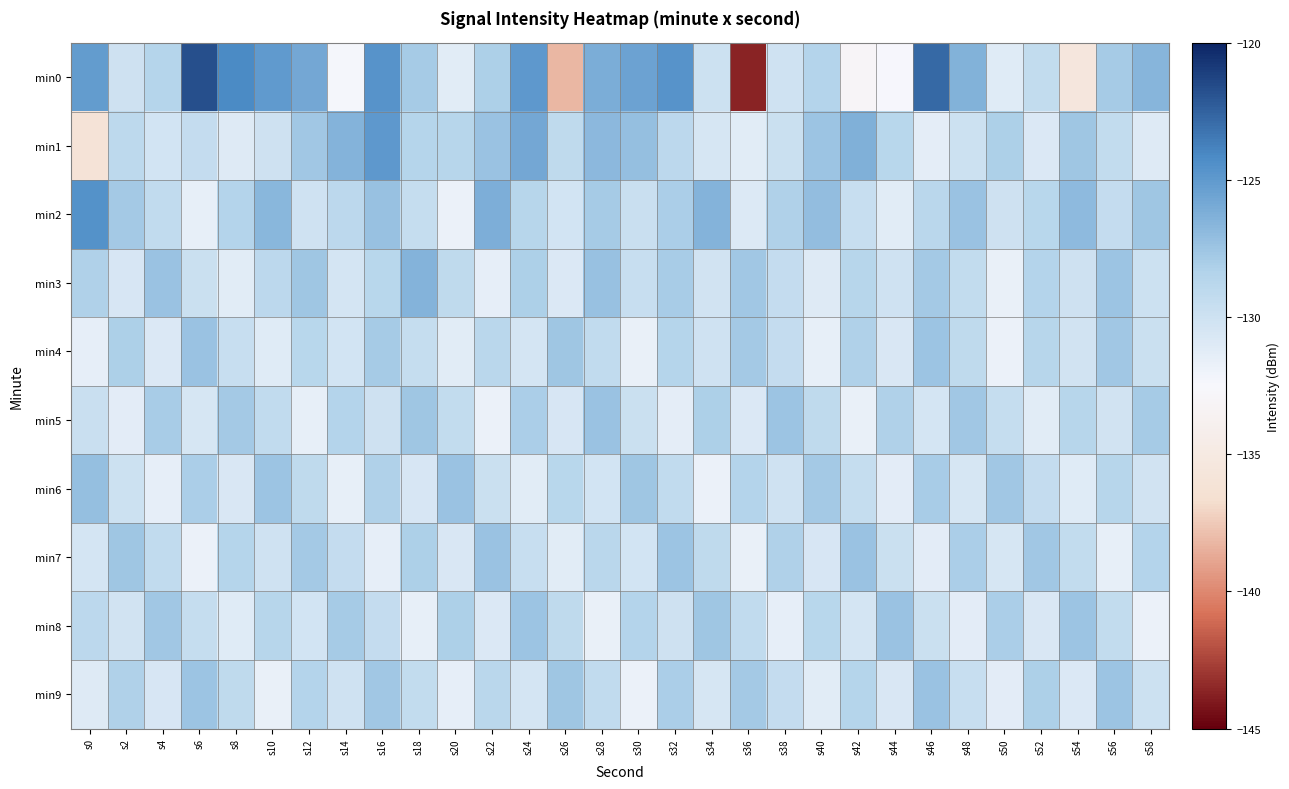

Which series changed the most between s44 and s58?

min0